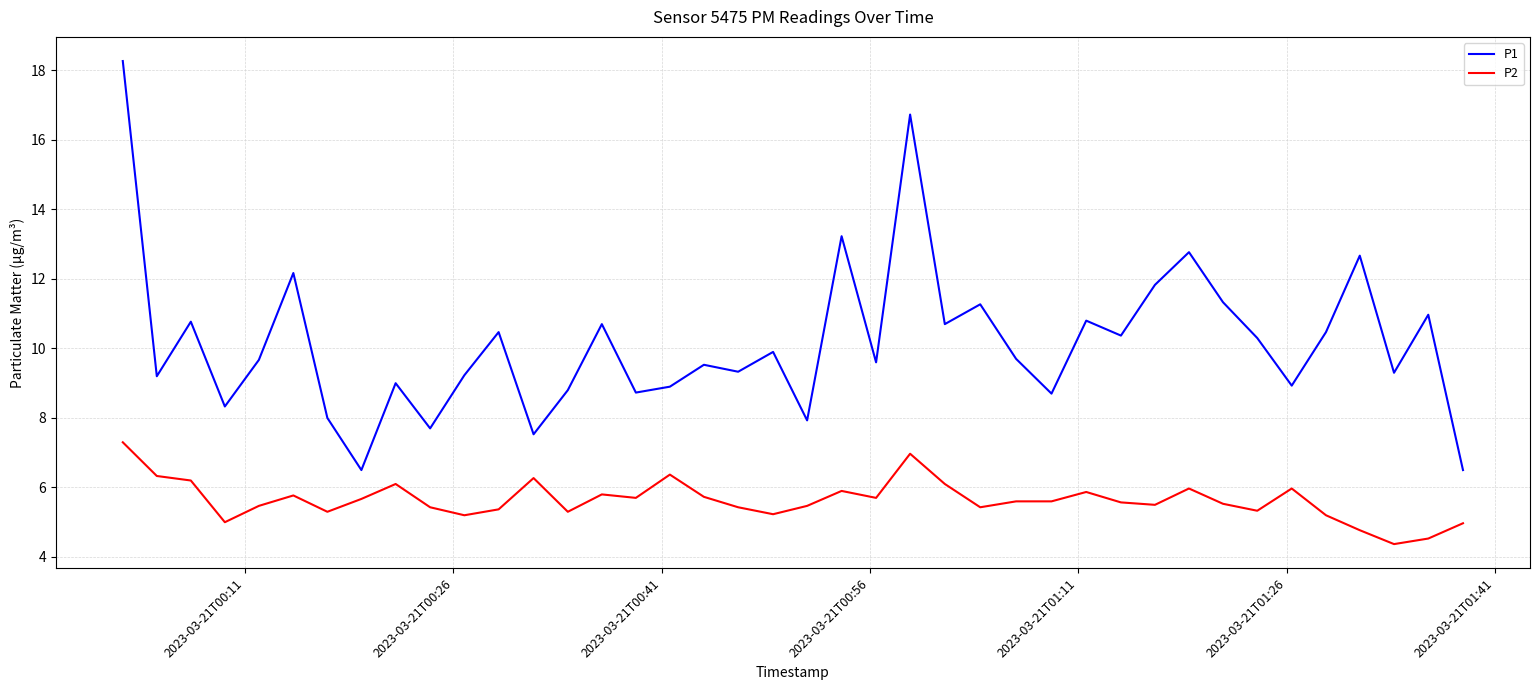

What is the difference between the maximum and minimum values in the P1 series?

11.8